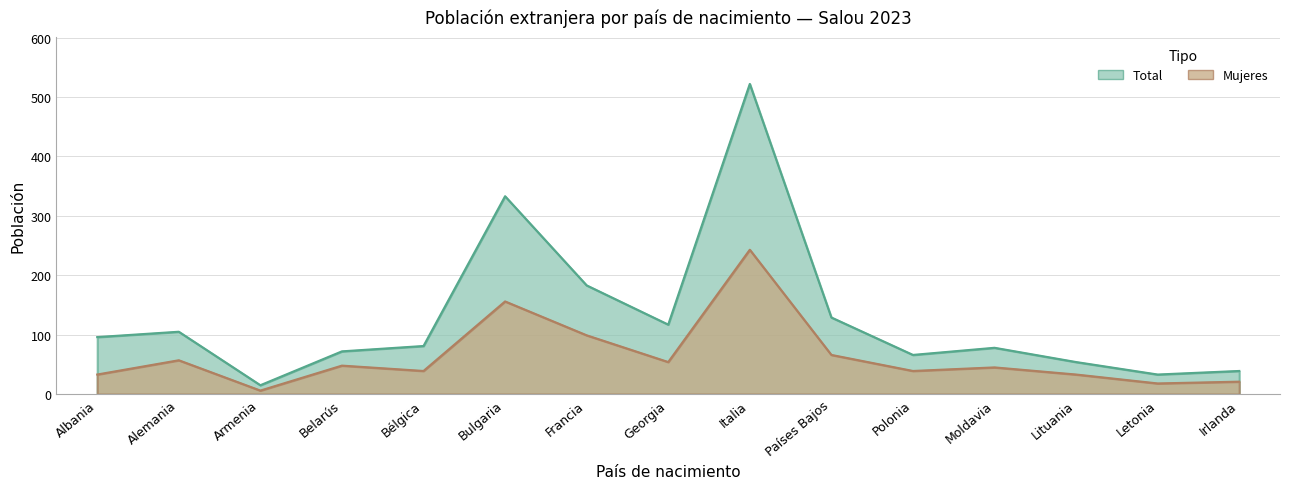

What is the minimum value for Total?

15